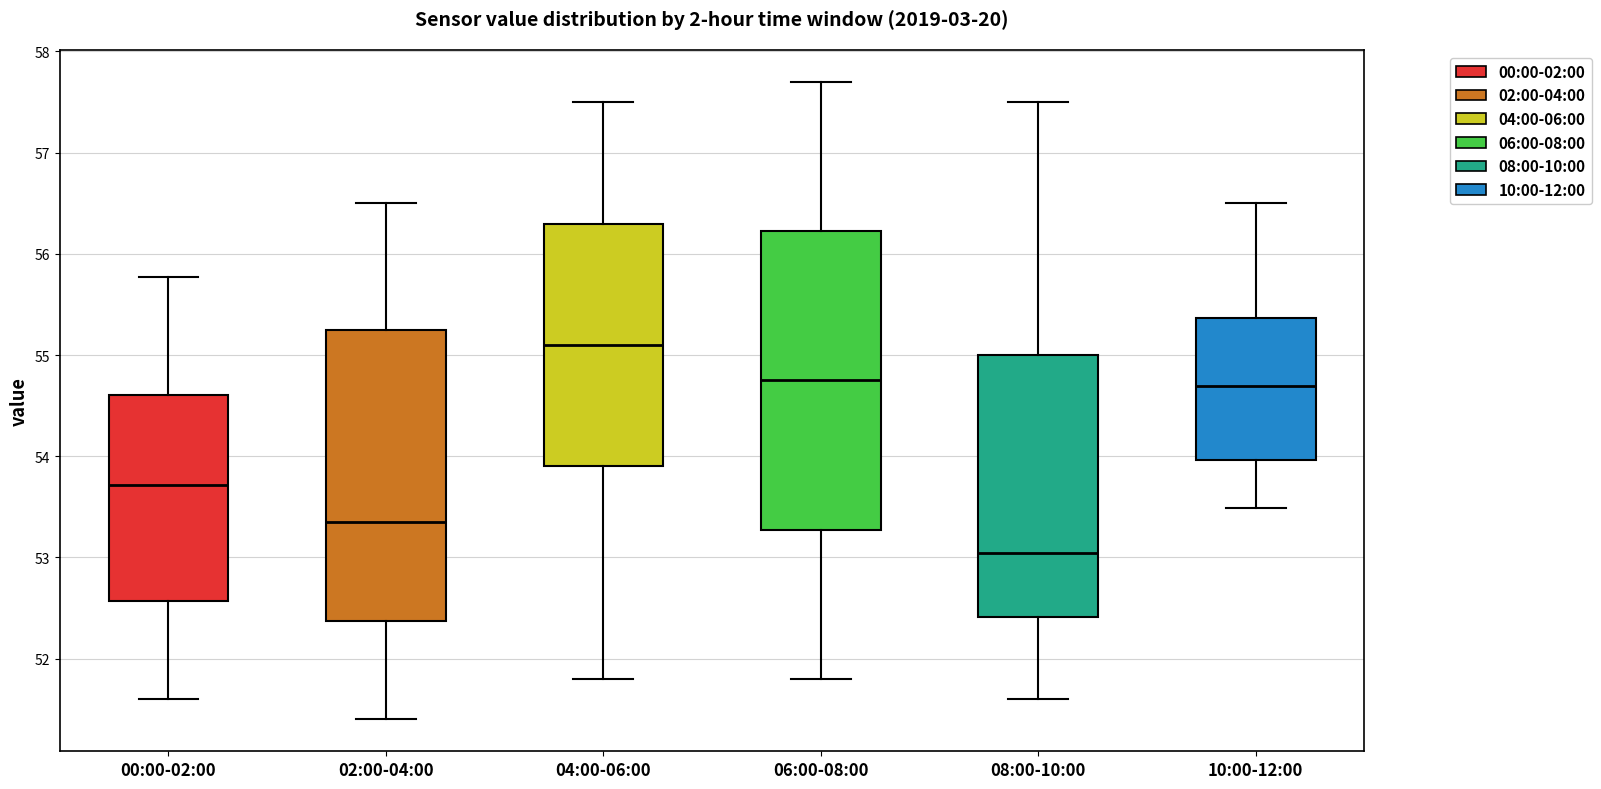

Which box's median line is the lowest?

08:00-10:00